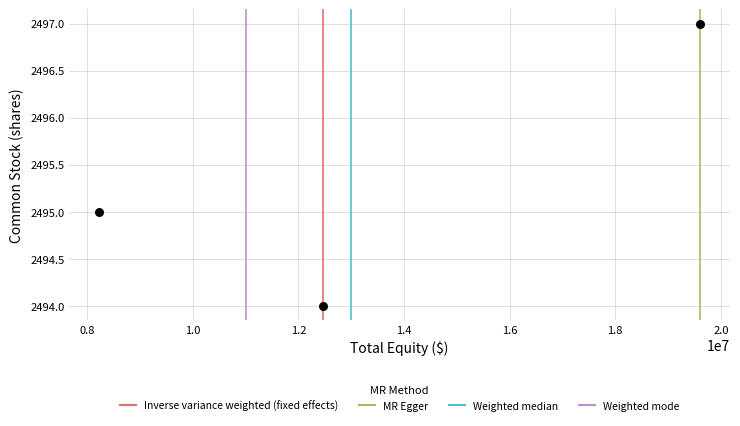

What is the range of Y values (max minus min)?

3